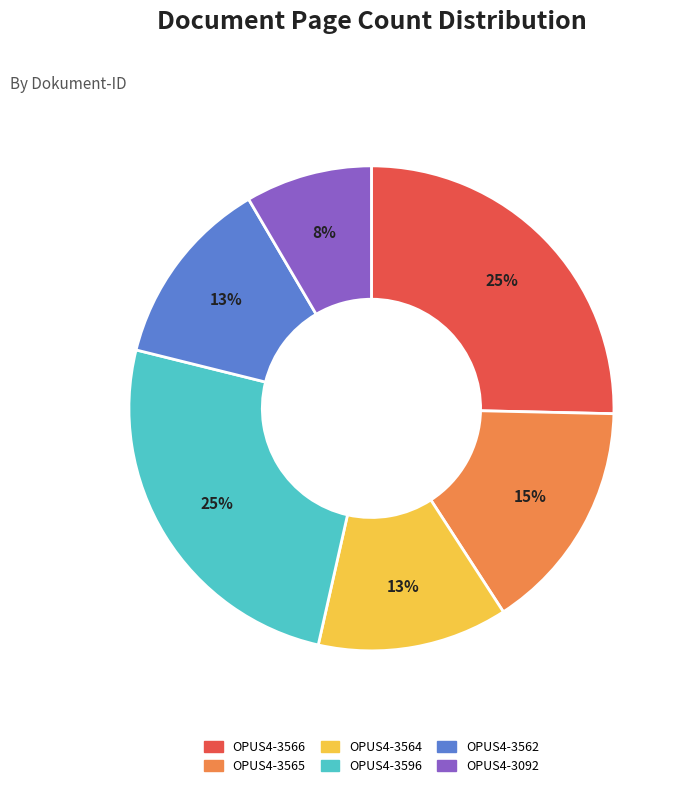

True or false: OPUS4-3562 accounts for 13% of the total.

True